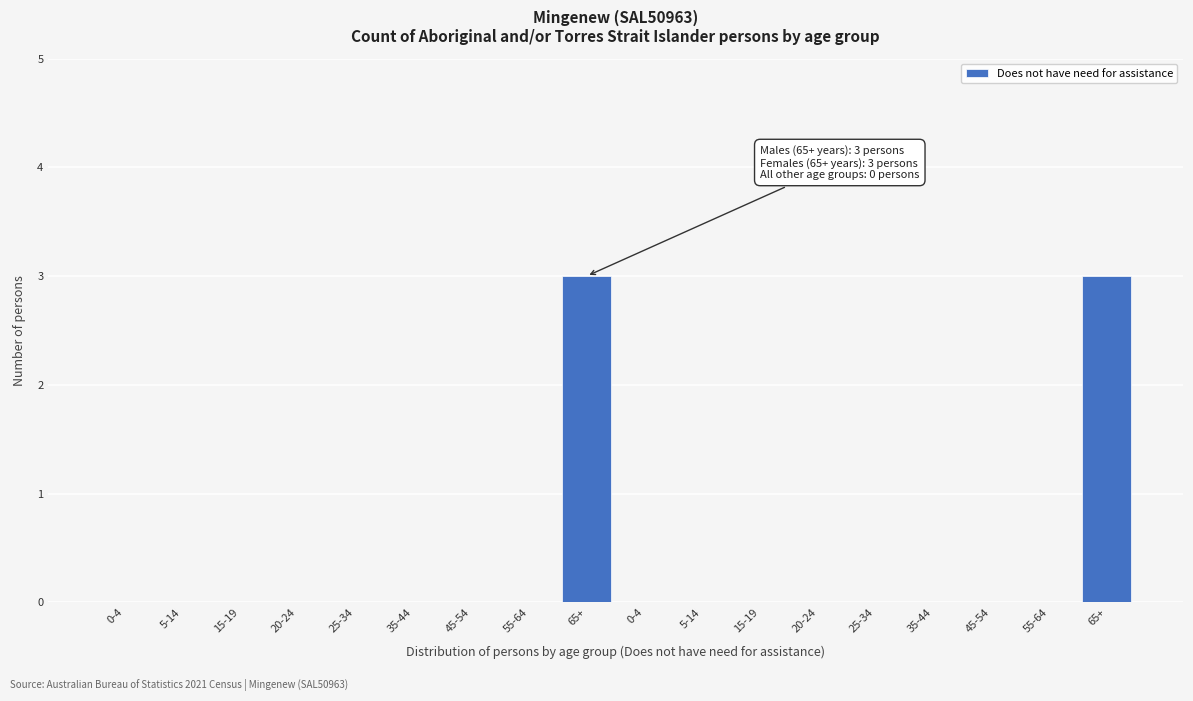

How many categories are shown in the chart?

18